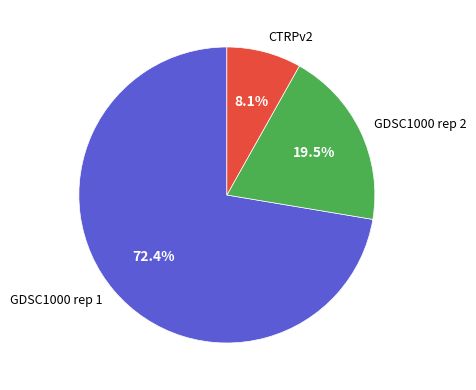

Combined, do GDSC1000 rep 2 and GDSC1000 rep 1 account for over 50%?

Yes